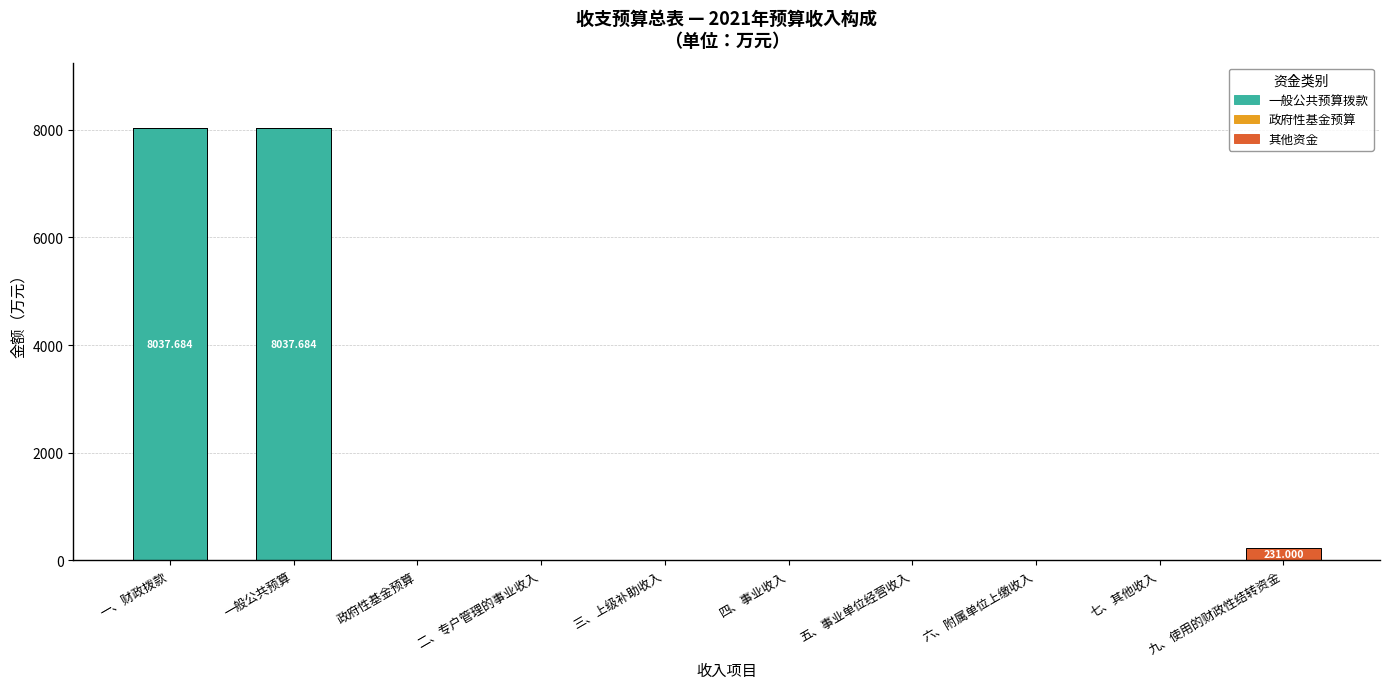

The value of 其他资金 at 政府性基金预算 is -117.3. True or false?

False